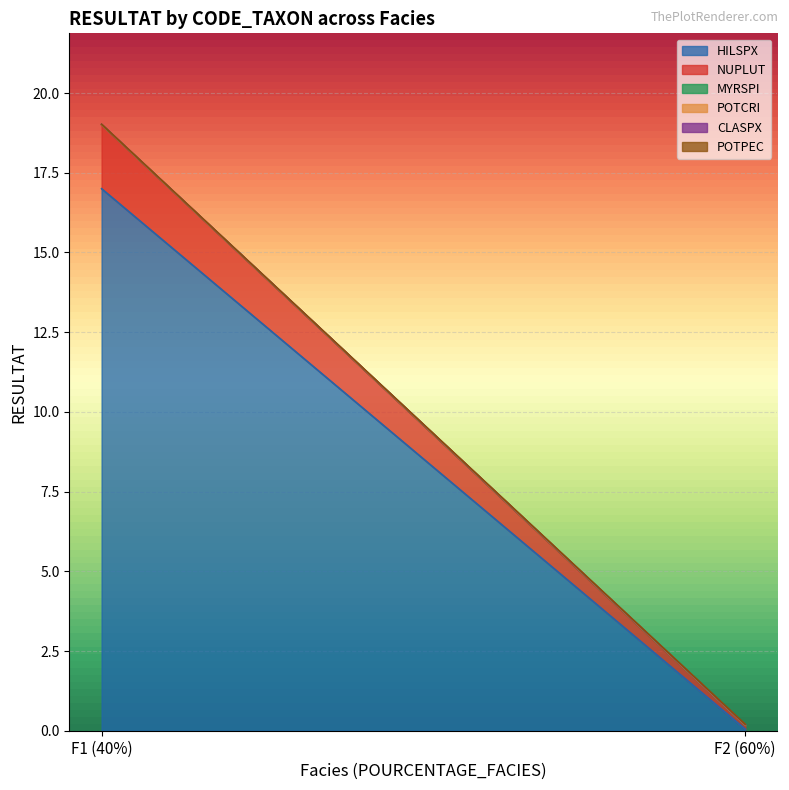

Where is NUPLUT nearest to the value 1?

F2 (60%)